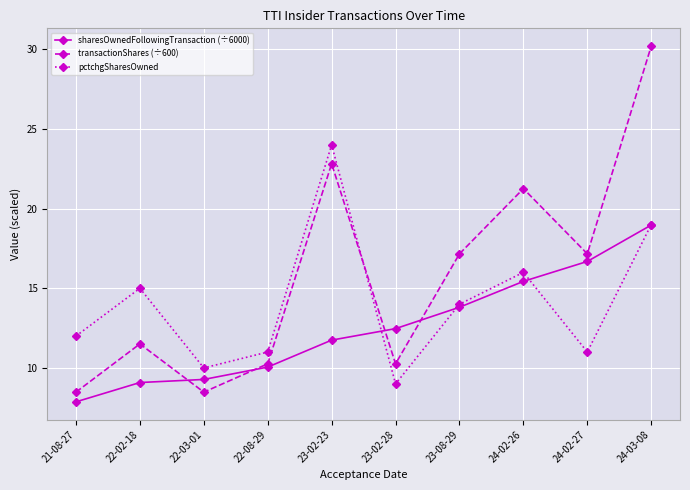

Which series changed the most between 23-02-23 and 24-02-26?

pctchgSharesOwned